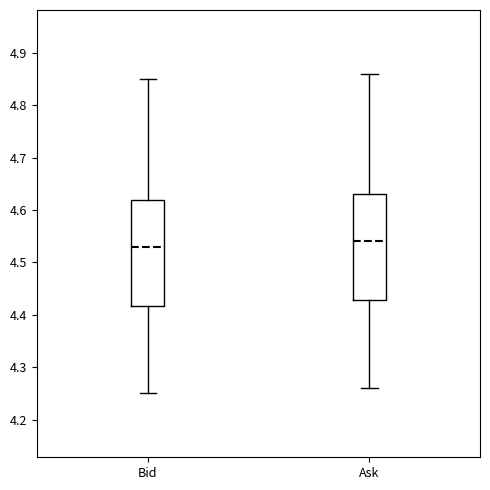

Reading left to right, read every box against the y-axis: the position of its median line, the range the box covers, and the ends of its whiskers. The values are not printed on the chart, so give them approximately, as read against the axis.

Bid: median 4.53, box 4.42 to 4.62, whiskers 4.25 to 4.85
Ask: median 4.54, box 4.43 to 4.63, whiskers 4.26 to 4.86